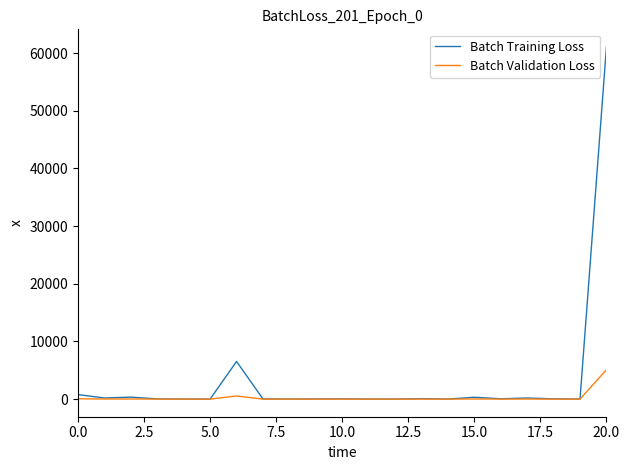

What is the greatest value displayed?

61081